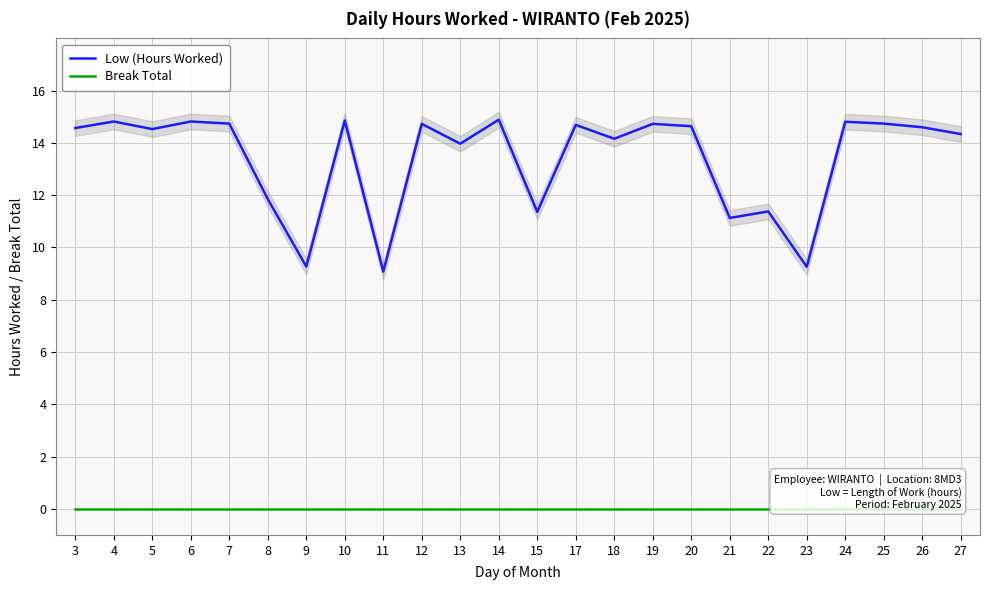

Which has a higher value, 24 or 6?

6